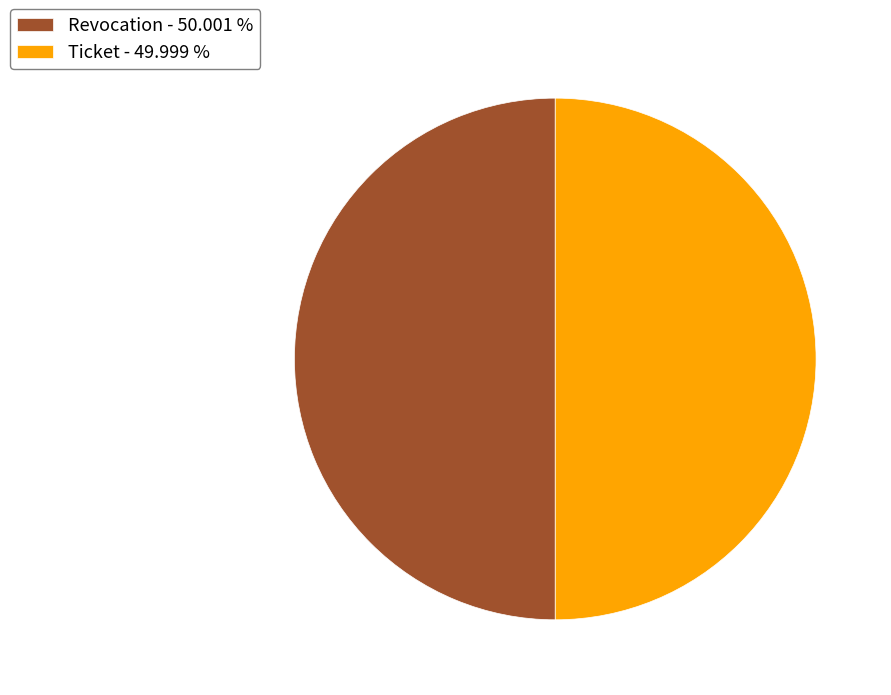

What is the ratio of the value at Ticket - 49.999 % to the value at Revocation - 50.001 %?

1.0